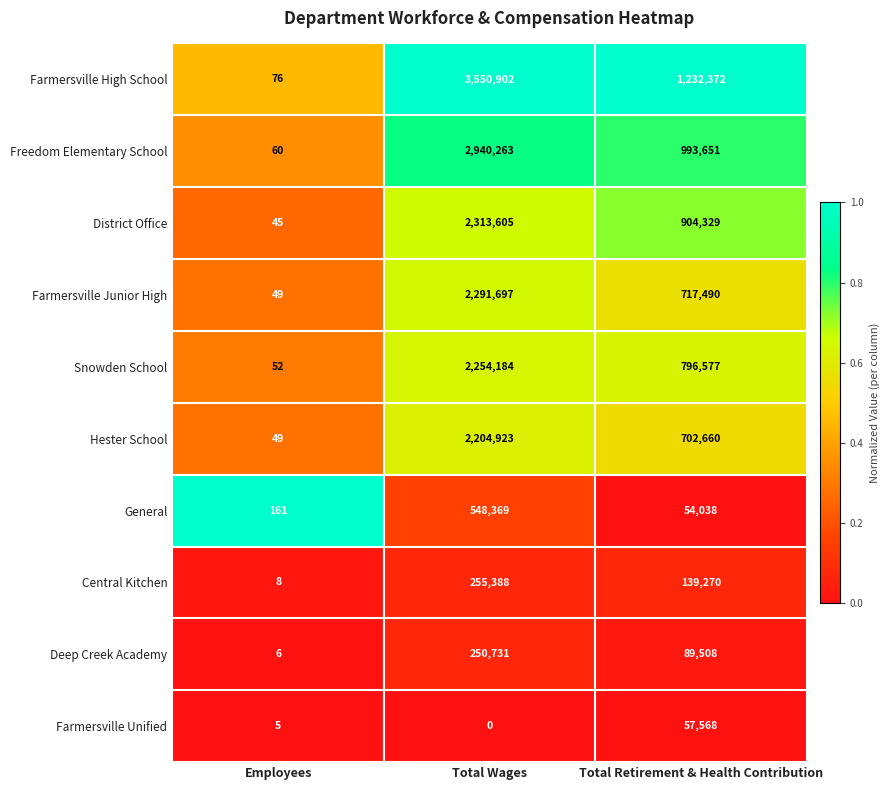

What is the total value across all series at Employees?

511